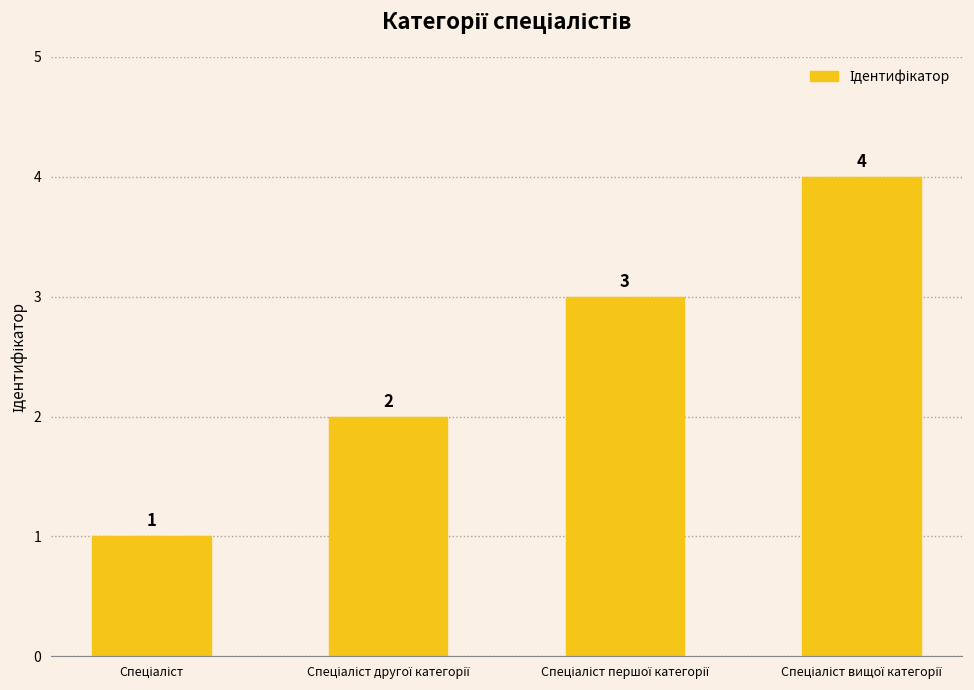

Does the chart contain stacked bars?

No